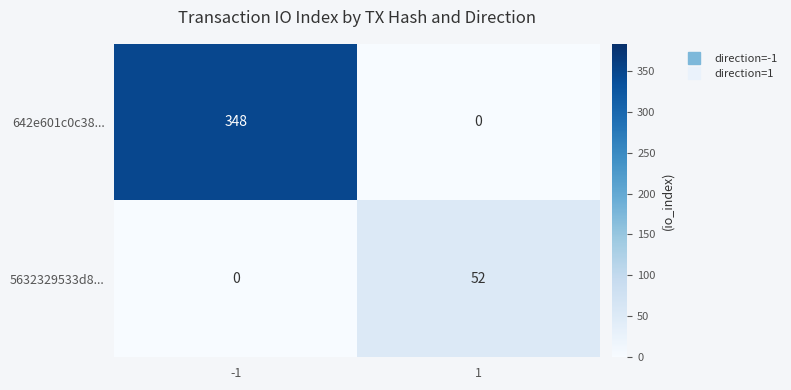

Reading left to right, extract all data points from this chart.

642e601c0c38...: -1=348	1=0
5632329533d8...: -1=0	1=52